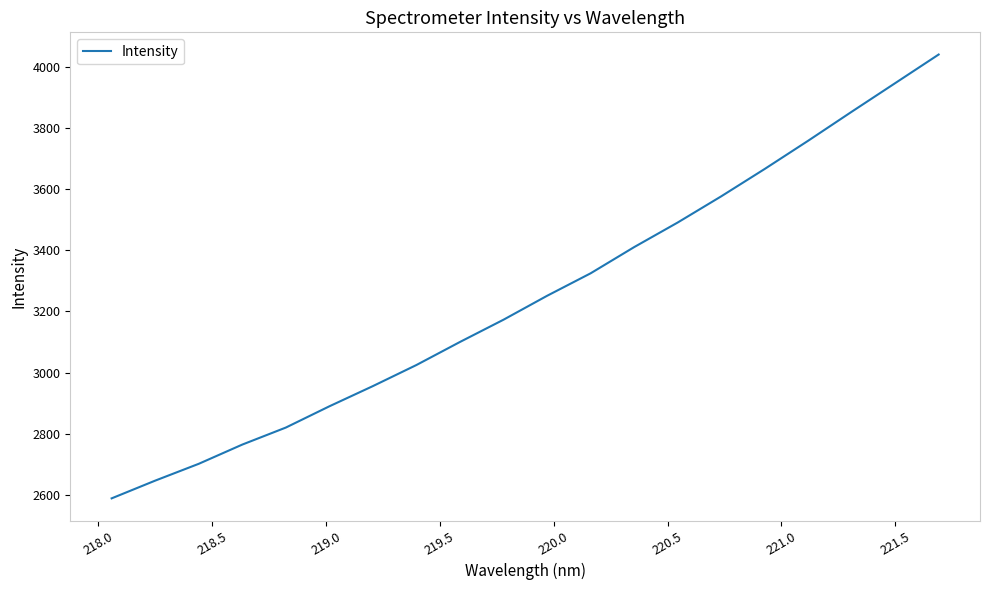

What is the maximum value shown in the chart?

4040.7